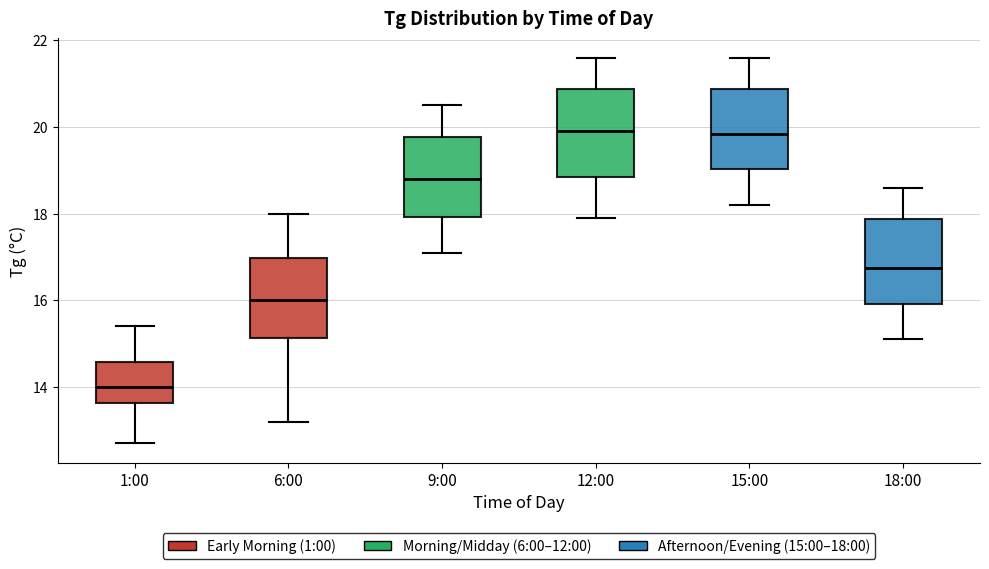

Where does the upper whisker of the box for 18:00 end on the y-axis? The values are not printed on the chart, so give them approximately, as read against the axis.

18.6